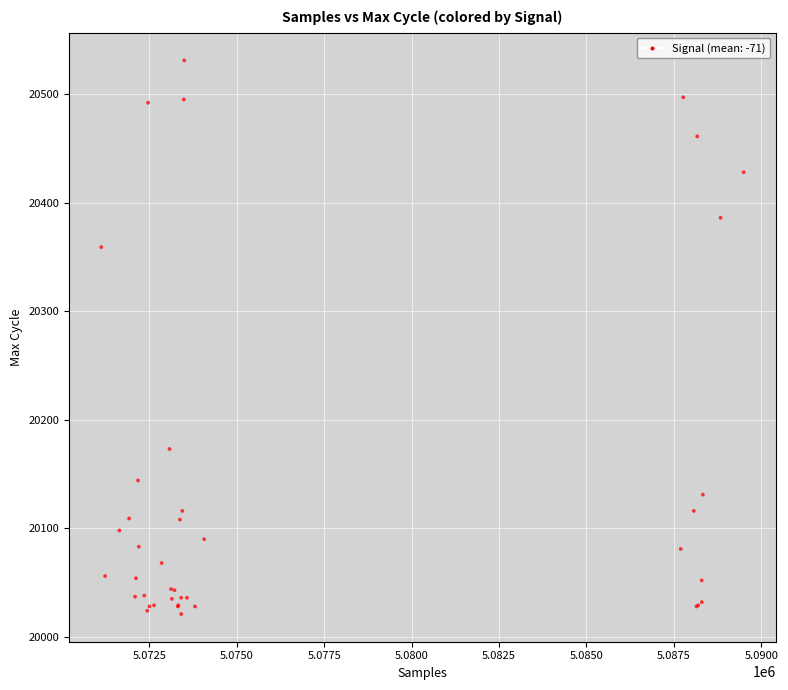

What Y value in the scatter plot is closest to 20276?

20359